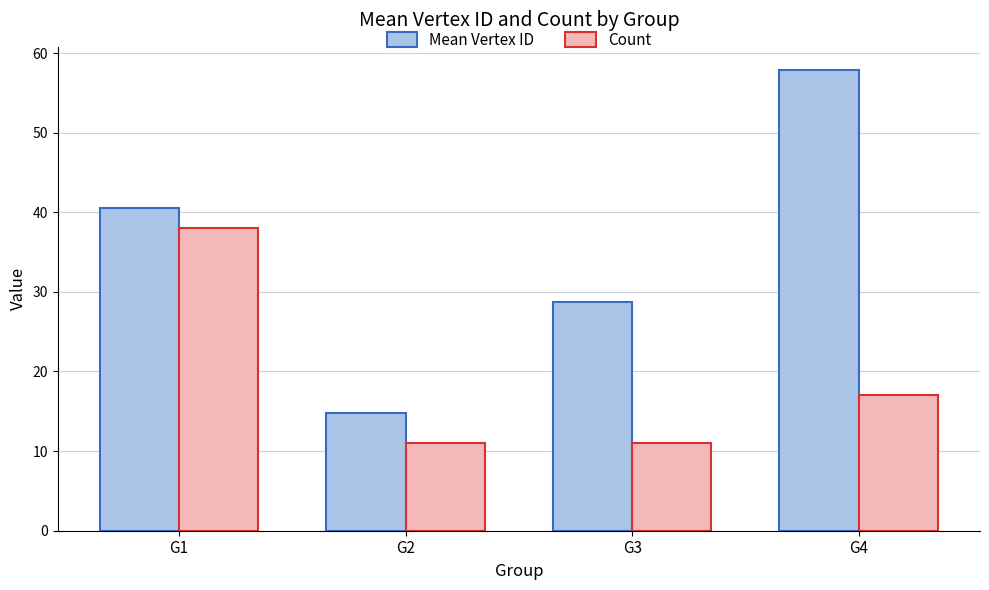

Where is Mean Vertex ID nearest to the value 36?

G1